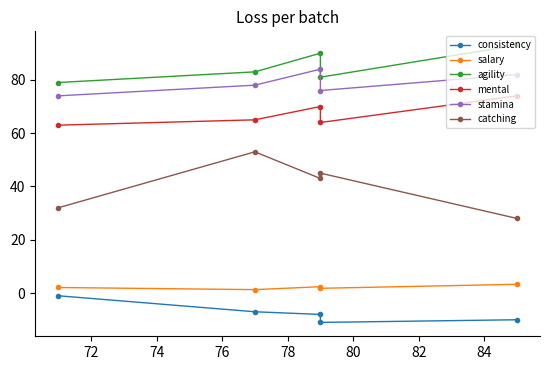

Count the consistency values in the range -10 to -7.

3